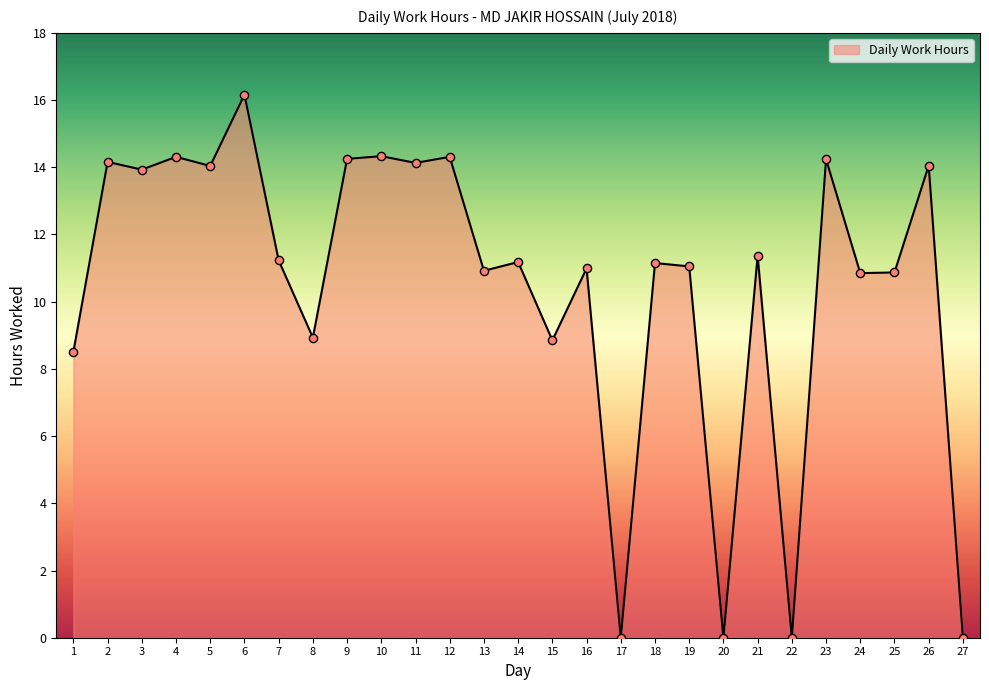

Approximately how many times larger is the value at 9 compared to 16?

1.3